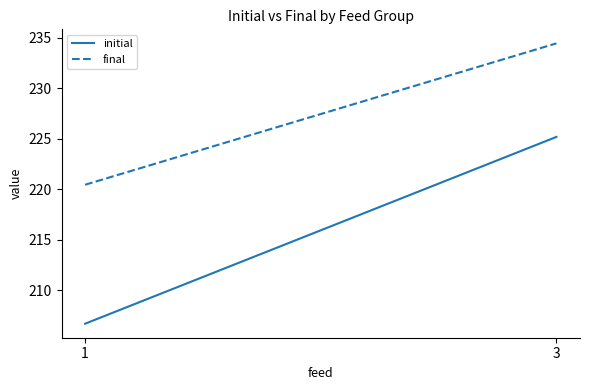

Between 1 and 3, which series saw the biggest shift?

initial